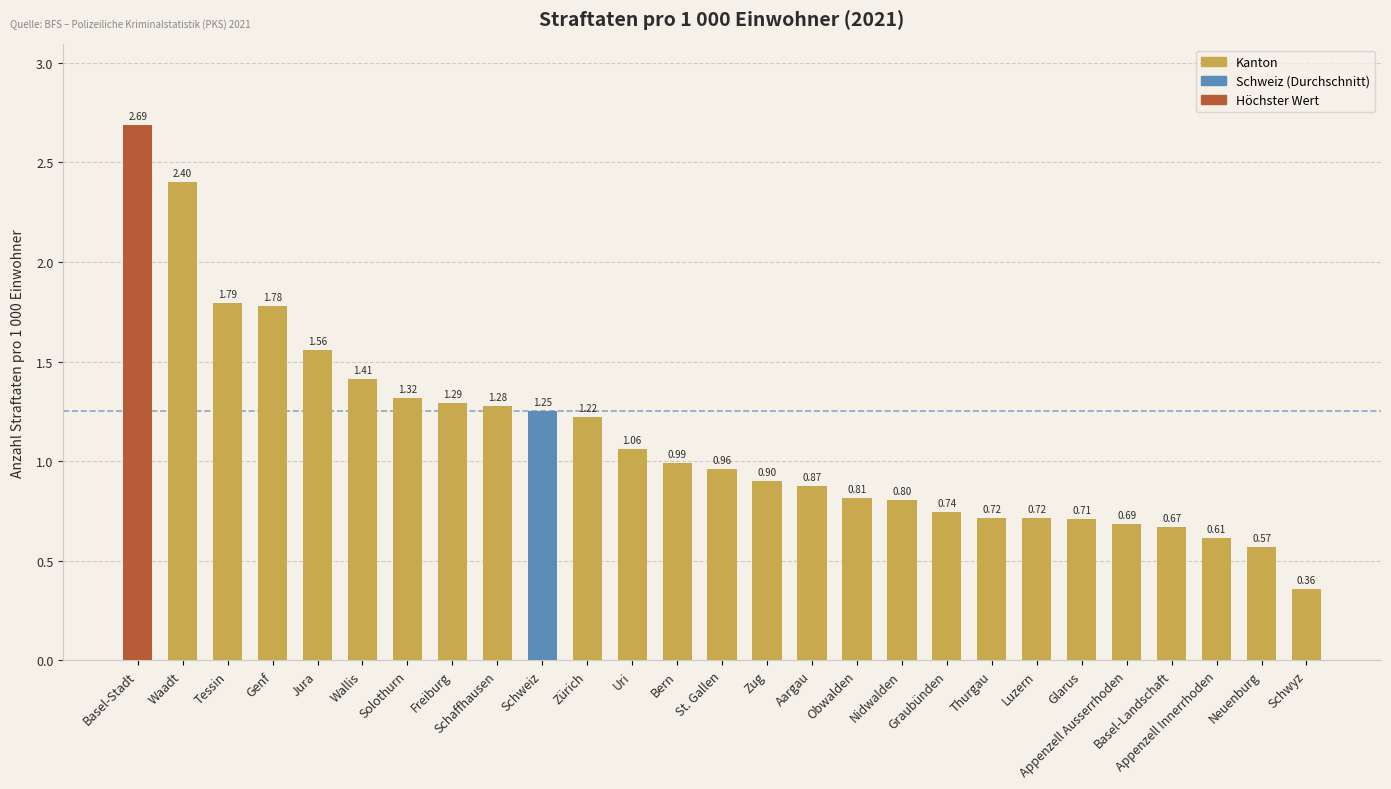

What is the label of the 13th bar from the right?

Zug